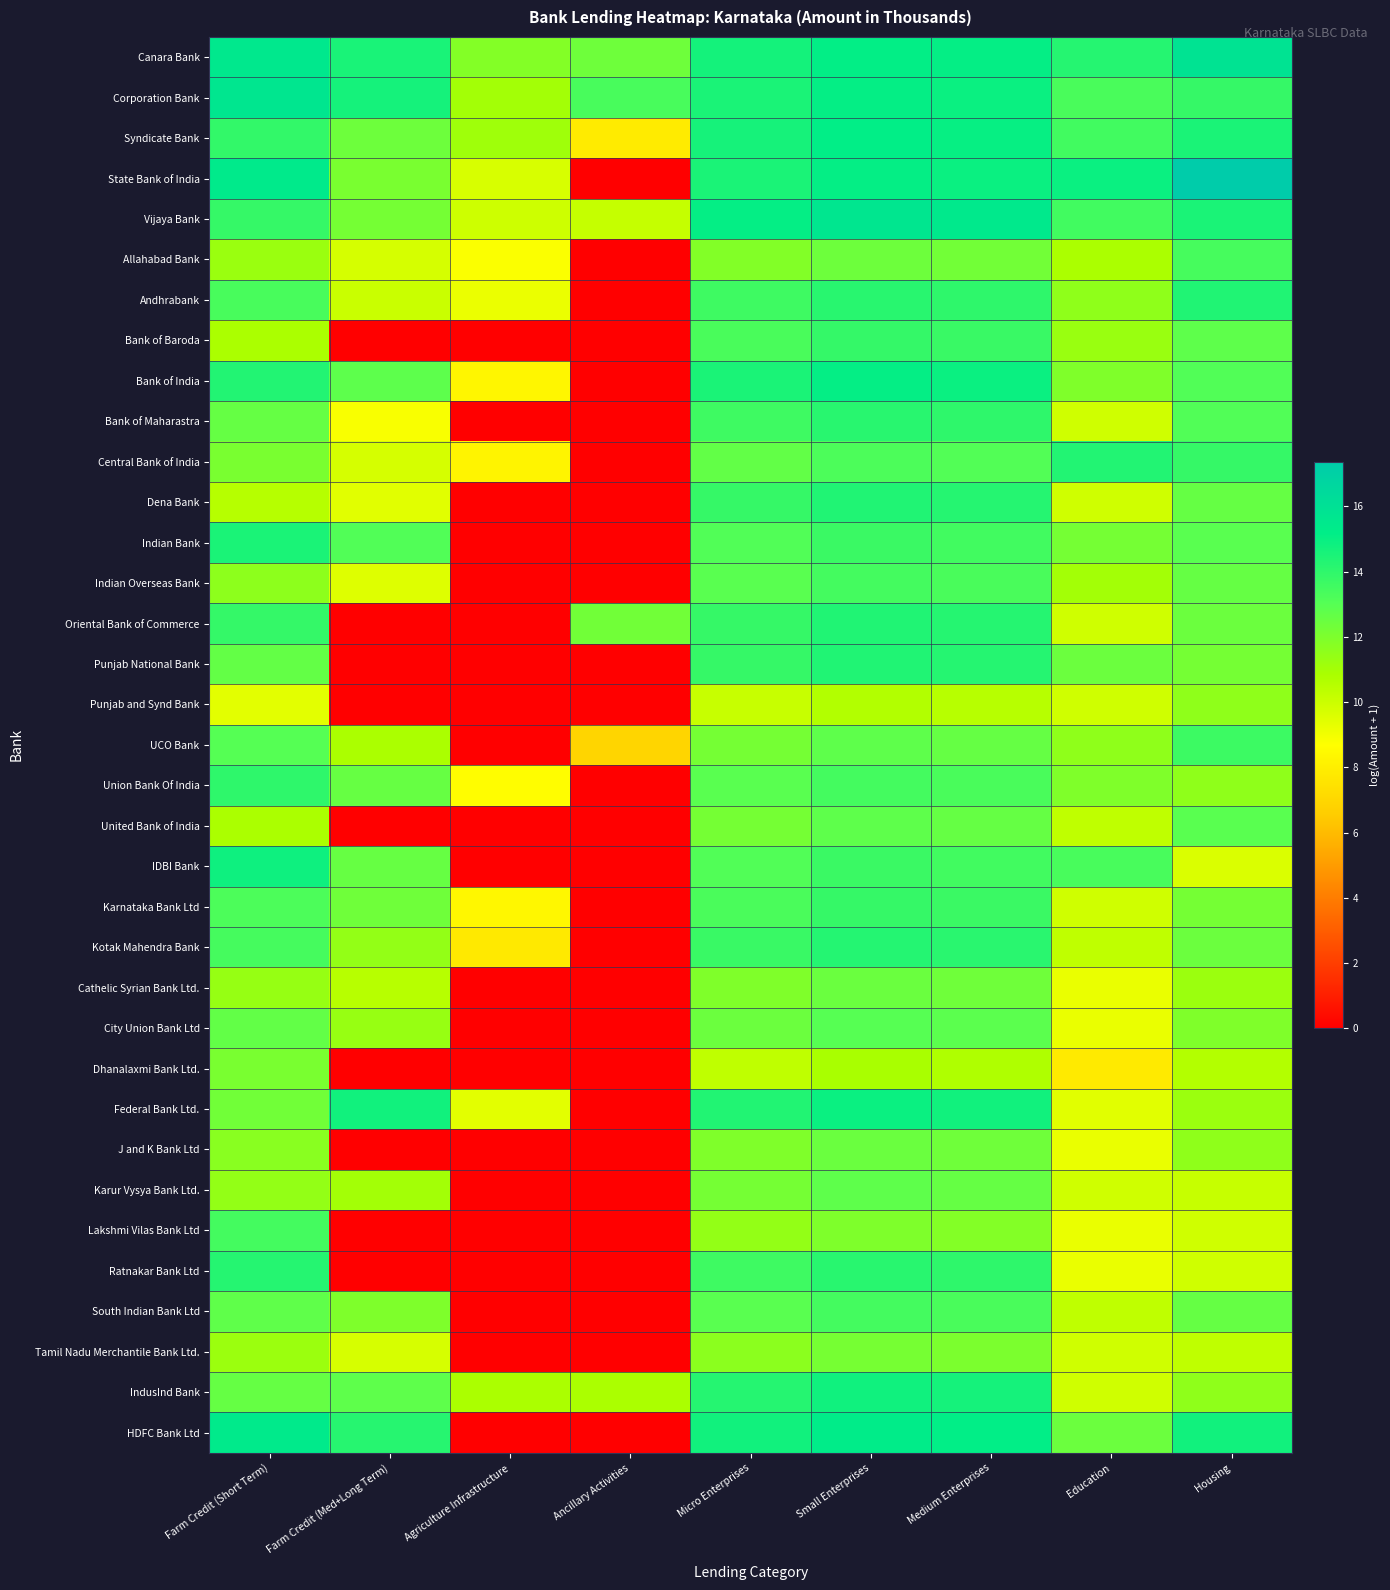

Reading left to right, what are all the values shown in this chart?

Canara Bank: Farm Credit (Short Term)=15.6	Farm Credit (Med+Long Term)=14.6	Agriculture Infrastructure=11.8	Ancillary Activities=12.4	Micro Enterprises=14.7	Small Enterprises=15.1	Medium Enterprises=15.1	Education=14.2	Housing=15.8
Corporation Bank: Farm Credit (Short Term)=15.7	Farm Credit (Med+Long Term)=14.6	Agriculture Infrastructure=11.0	Ancillary Activities=13.3	Micro Enterprises=14.5	Small Enterprises=15.1	Medium Enterprises=14.9	Education=13.3	Housing=13.8
Syndicate Bank: Farm Credit (Short Term)=13.9	Farm Credit (Med+Long Term)=12.4	Agriculture Infrastructure=11.1	Ancillary Activities=7.8	Micro Enterprises=14.6	Small Enterprises=15.2	Medium Enterprises=15.0	Education=13.5	Housing=14.5
State Bank of India: Farm Credit (Short Term)=15.4	Farm Credit (Med+Long Term)=12.1	Agriculture Infrastructure=9.7	Ancillary Activities=0.0	Micro Enterprises=14.5	Small Enterprises=15.1	Medium Enterprises=14.9	Education=14.9	Housing=17.4
Vijaya Bank: Farm Credit (Short Term)=13.8	Farm Credit (Med+Long Term)=12.2	Agriculture Infrastructure=10.0	Ancillary Activities=10.1	Micro Enterprises=15.1	Small Enterprises=15.7	Medium Enterprises=15.5	Education=13.5	Housing=14.5
Allahabad Bank: Farm Credit (Short Term)=11.2	Farm Credit (Med+Long Term)=9.7	Agriculture Infrastructure=8.8	Ancillary Activities=0.0	Micro Enterprises=11.8	Small Enterprises=12.4	Medium Enterprises=12.3	Education=10.8	Housing=13.4
Andhrabank: Farm Credit (Short Term)=13.3	Farm Credit (Med+Long Term)=10.0	Agriculture Infrastructure=9.2	Ancillary Activities=0.0	Micro Enterprises=13.6	Small Enterprises=14.2	Medium Enterprises=14.0	Education=11.5	Housing=14.4
Bank of Baroda: Farm Credit (Short Term)=10.8	Farm Credit (Med+Long Term)=0.0	Agriculture Infrastructure=0.0	Ancillary Activities=0.0	Micro Enterprises=13.3	Small Enterprises=13.9	Medium Enterprises=13.7	Education=11.3	Housing=12.8
Bank of India: Farm Credit (Short Term)=14.3	Farm Credit (Med+Long Term)=12.8	Agriculture Infrastructure=8.3	Ancillary Activities=0.0	Micro Enterprises=14.5	Small Enterprises=15.1	Medium Enterprises=14.9	Education=11.9	Housing=13.1
Bank of Maharastra: Farm Credit (Short Term)=12.6	Farm Credit (Med+Long Term)=8.8	Agriculture Infrastructure=0.0	Ancillary Activities=0.0	Micro Enterprises=13.6	Small Enterprises=14.2	Medium Enterprises=14.0	Education=9.9	Housing=13.1
Central Bank of India: Farm Credit (Short Term)=12.1	Farm Credit (Med+Long Term)=9.8	Agriculture Infrastructure=8.2	Ancillary Activities=0.0	Micro Enterprises=12.7	Small Enterprises=13.2	Medium Enterprises=13.1	Education=14.3	Housing=13.8
Dena Bank: Farm Credit (Short Term)=10.5	Farm Credit (Med+Long Term)=9.5	Agriculture Infrastructure=0.0	Ancillary Activities=0.0	Micro Enterprises=13.8	Small Enterprises=14.4	Medium Enterprises=14.2	Education=9.9	Housing=12.6
Indian Bank: Farm Credit (Short Term)=14.5	Farm Credit (Med+Long Term)=13.1	Agriculture Infrastructure=0.0	Ancillary Activities=0.0	Micro Enterprises=13.1	Small Enterprises=13.7	Medium Enterprises=13.5	Education=12.2	Housing=12.9
Indian Overseas Bank: Farm Credit (Short Term)=11.6	Farm Credit (Med+Long Term)=9.5	Agriculture Infrastructure=0.0	Ancillary Activities=0.0	Micro Enterprises=12.9	Small Enterprises=13.5	Medium Enterprises=13.3	Education=11.0	Housing=12.6
Oriental Bank of Commerce: Farm Credit (Short Term)=13.8	Farm Credit (Med+Long Term)=0.0	Agriculture Infrastructure=0.0	Ancillary Activities=12.3	Micro Enterprises=13.8	Small Enterprises=14.4	Medium Enterprises=14.2	Education=9.9	Housing=12.4
Punjab National Bank: Farm Credit (Short Term)=12.6	Farm Credit (Med+Long Term)=0.0	Agriculture Infrastructure=0.0	Ancillary Activities=0.0	Micro Enterprises=13.8	Small Enterprises=14.4	Medium Enterprises=14.2	Education=12.4	Housing=12.2
Punjab and Synd Bank: Farm Credit (Short Term)=9.4	Farm Credit (Med+Long Term)=0.0	Agriculture Infrastructure=0.0	Ancillary Activities=0.0	Micro Enterprises=10.1	Small Enterprises=10.6	Medium Enterprises=10.5	Education=9.9	Housing=11.5
UCO Bank: Farm Credit (Short Term)=13.0	Farm Credit (Med+Long Term)=10.8	Agriculture Infrastructure=0.0	Ancillary Activities=6.9	Micro Enterprises=12.2	Small Enterprises=12.8	Medium Enterprises=12.6	Education=11.5	Housing=13.7
Union Bank Of India: Farm Credit (Short Term)=14.0	Farm Credit (Med+Long Term)=12.6	Agriculture Infrastructure=8.6	Ancillary Activities=0.0	Micro Enterprises=12.9	Small Enterprises=13.5	Medium Enterprises=13.3	Education=11.9	Housing=11.5
United Bank of India: Farm Credit (Short Term)=10.8	Farm Credit (Med+Long Term)=0.0	Agriculture Infrastructure=0.0	Ancillary Activities=0.0	Micro Enterprises=12.2	Small Enterprises=12.8	Medium Enterprises=12.6	Education=10.3	Housing=12.9
IDBI Bank: Farm Credit (Short Term)=14.8	Farm Credit (Med+Long Term)=12.6	Agriculture Infrastructure=0.0	Ancillary Activities=0.0	Micro Enterprises=13.1	Small Enterprises=13.7	Medium Enterprises=13.5	Education=13.3	Housing=9.6
Karnataka Bank Ltd: Farm Credit (Short Term)=13.2	Farm Credit (Med+Long Term)=12.3	Agriculture Infrastructure=8.4	Ancillary Activities=0.0	Micro Enterprises=13.3	Small Enterprises=13.8	Medium Enterprises=13.7	Education=9.9	Housing=12.2
Kotak Mahendra Bank: Farm Credit (Short Term)=13.4	Farm Credit (Med+Long Term)=11.4	Agriculture Infrastructure=7.7	Ancillary Activities=0.0	Micro Enterprises=13.7	Small Enterprises=14.3	Medium Enterprises=14.1	Education=10.3	Housing=12.4
Cathelic Syrian Bank Ltd.: Farm Credit (Short Term)=11.3	Farm Credit (Med+Long Term)=10.5	Agriculture Infrastructure=0.0	Ancillary Activities=0.0	Micro Enterprises=11.9	Small Enterprises=12.5	Medium Enterprises=12.3	Education=9.2	Housing=11.2
City Union Bank Ltd: Farm Credit (Short Term)=12.7	Farm Credit (Med+Long Term)=11.3	Agriculture Infrastructure=0.0	Ancillary Activities=0.0	Micro Enterprises=12.4	Small Enterprises=13.0	Medium Enterprises=12.8	Education=9.2	Housing=11.9
Dhanalaxmi Bank Ltd.: Farm Credit (Short Term)=12.1	Farm Credit (Med+Long Term)=0.0	Agriculture Infrastructure=0.0	Ancillary Activities=0.0	Micro Enterprises=10.3	Small Enterprises=10.9	Medium Enterprises=10.7	Education=7.8	Housing=10.6
Federal Bank Ltd.: Farm Credit (Short Term)=12.3	Farm Credit (Med+Long Term)=14.7	Agriculture Infrastructure=9.4	Ancillary Activities=0.0	Micro Enterprises=14.3	Small Enterprises=14.9	Medium Enterprises=14.8	Education=9.4	Housing=11.2
J and K Bank Ltd: Farm Credit (Short Term)=11.7	Farm Credit (Med+Long Term)=0.0	Agriculture Infrastructure=0.0	Ancillary Activities=0.0	Micro Enterprises=11.9	Small Enterprises=12.5	Medium Enterprises=12.3	Education=9.2	Housing=11.5
Karur Vysya Bank Ltd.: Farm Credit (Short Term)=11.4	Farm Credit (Med+Long Term)=11.0	Agriculture Infrastructure=0.0	Ancillary Activities=0.0	Micro Enterprises=12.2	Small Enterprises=12.8	Medium Enterprises=12.6	Education=9.9	Housing=10.1
Lakshmi Vilas Bank Ltd: Farm Credit (Short Term)=13.5	Farm Credit (Med+Long Term)=0.0	Agriculture Infrastructure=0.0	Ancillary Activities=0.0	Micro Enterprises=11.4	Small Enterprises=12.0	Medium Enterprises=11.8	Education=9.2	Housing=9.9
Ratnakar Bank Ltd: Farm Credit (Short Term)=14.2	Farm Credit (Med+Long Term)=0.0	Agriculture Infrastructure=0.0	Ancillary Activities=0.0	Micro Enterprises=13.6	Small Enterprises=14.2	Medium Enterprises=14.0	Education=9.2	Housing=9.9
South Indian Bank Ltd: Farm Credit (Short Term)=12.8	Farm Credit (Med+Long Term)=12.0	Agriculture Infrastructure=0.0	Ancillary Activities=0.0	Micro Enterprises=12.9	Small Enterprises=13.5	Medium Enterprises=13.3	Education=10.3	Housing=12.6
Tamil Nadu Merchantile Bank Ltd.: Farm Credit (Short Term)=11.2	Farm Credit (Med+Long Term)=9.7	Agriculture Infrastructure=0.0	Ancillary Activities=0.0	Micro Enterprises=11.6	Small Enterprises=12.2	Medium Enterprises=12.0	Education=9.9	Housing=10.3
IndusInd Bank: Farm Credit (Short Term)=12.6	Farm Credit (Med+Long Term)=12.8	Agriculture Infrastructure=10.8	Ancillary Activities=10.8	Micro Enterprises=14.2	Small Enterprises=14.8	Medium Enterprises=14.6	Education=9.9	Housing=11.5
HDFC Bank Ltd: Farm Credit (Short Term)=15.4	Farm Credit (Med+Long Term)=14.2	Agriculture Infrastructure=0.0	Ancillary Activities=0.0	Micro Enterprises=14.7	Small Enterprises=15.3	Medium Enterprises=15.1	Education=12.4	Housing=14.7